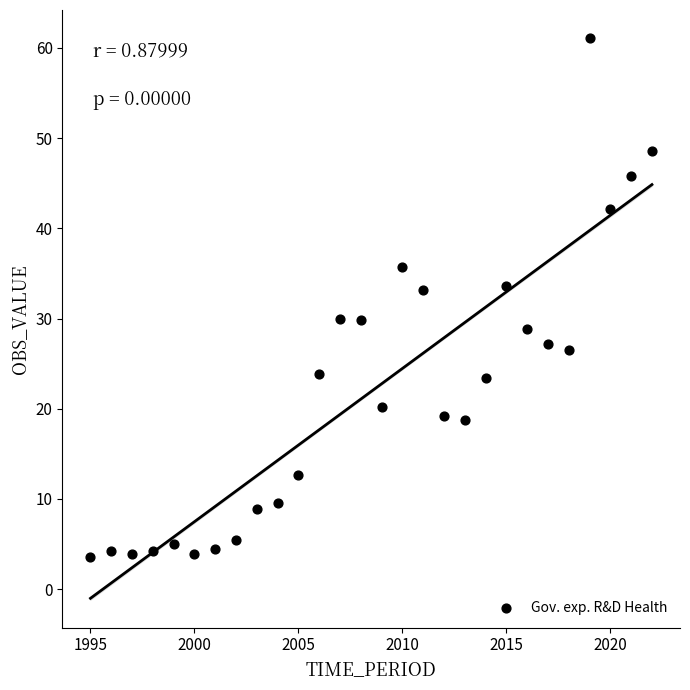

What is the range of Y values (max minus min)?

57.5